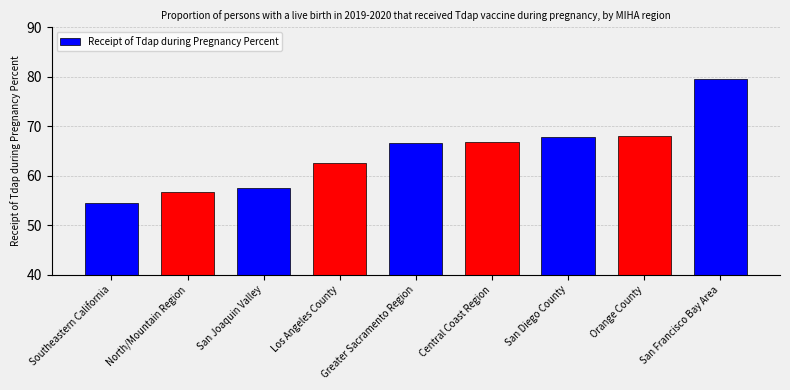

The value at San Diego County is 67.9. True or false?

True